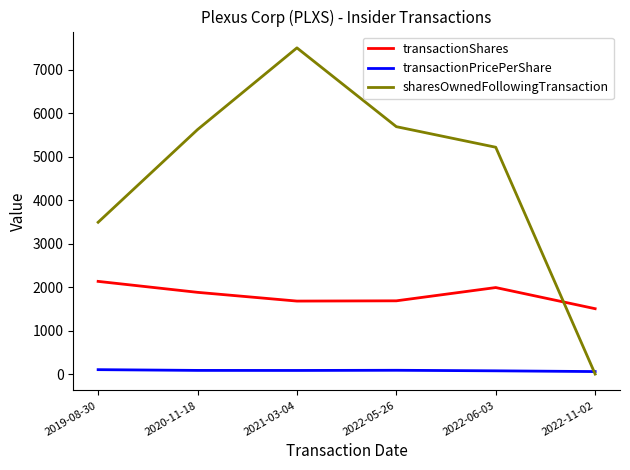

List the series in order of their peak value, lowest first.

transactionPricePerShare, transactionShares, sharesOwnedFollowingTransaction